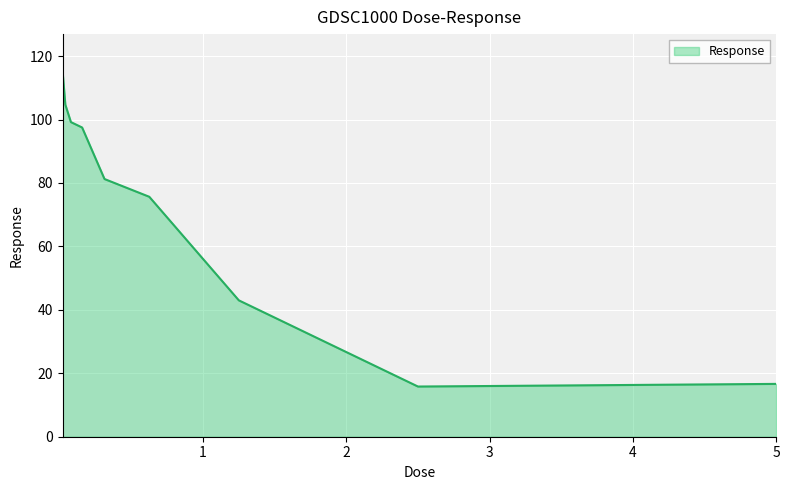

What is the greatest value displayed?

115.4